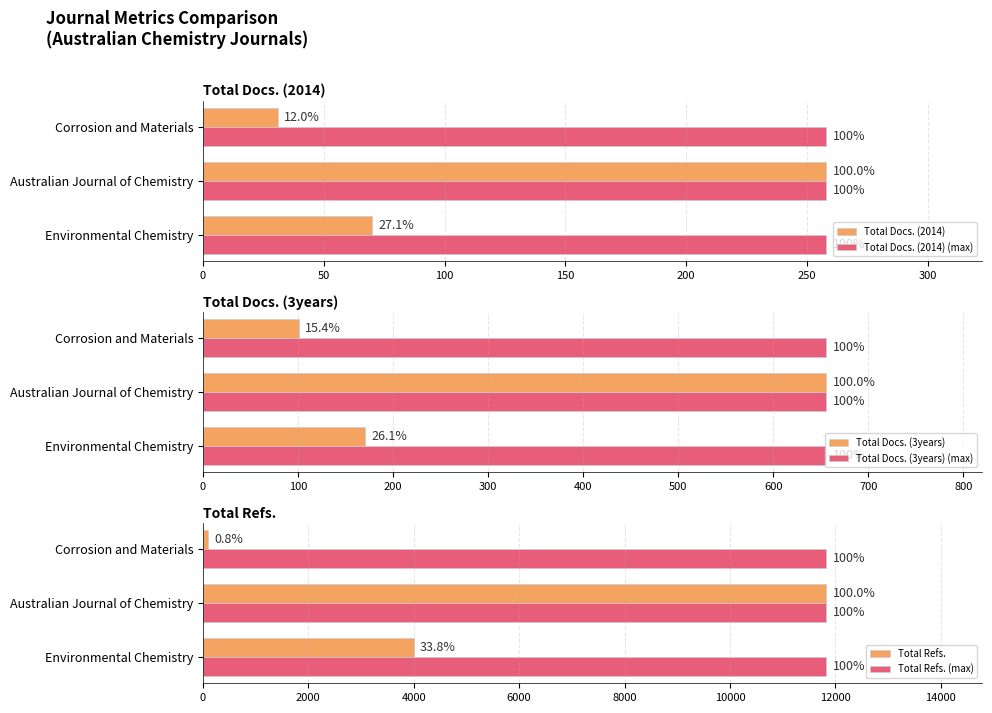

Which series has the largest range (max minus min)?

Total Refs.